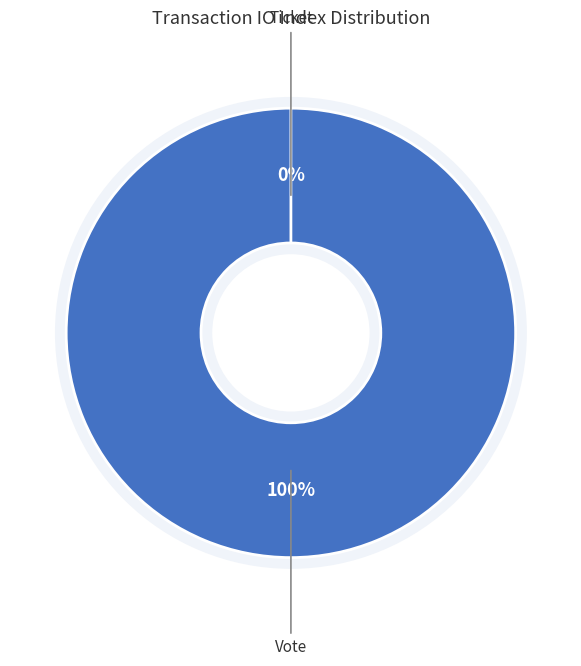

To the nearest percent, what is the difference between the Vote and Ticket slice percentages?

100%